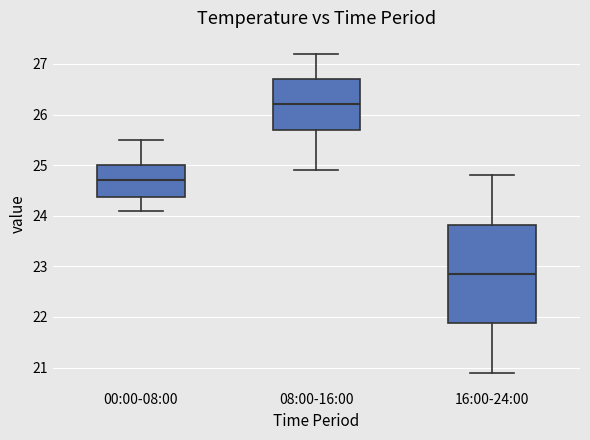

Where does the upper whisker of the box for 08:00-16:00 end on the y-axis? The values are not printed on the chart, so give them approximately, as read against the axis.

27.2